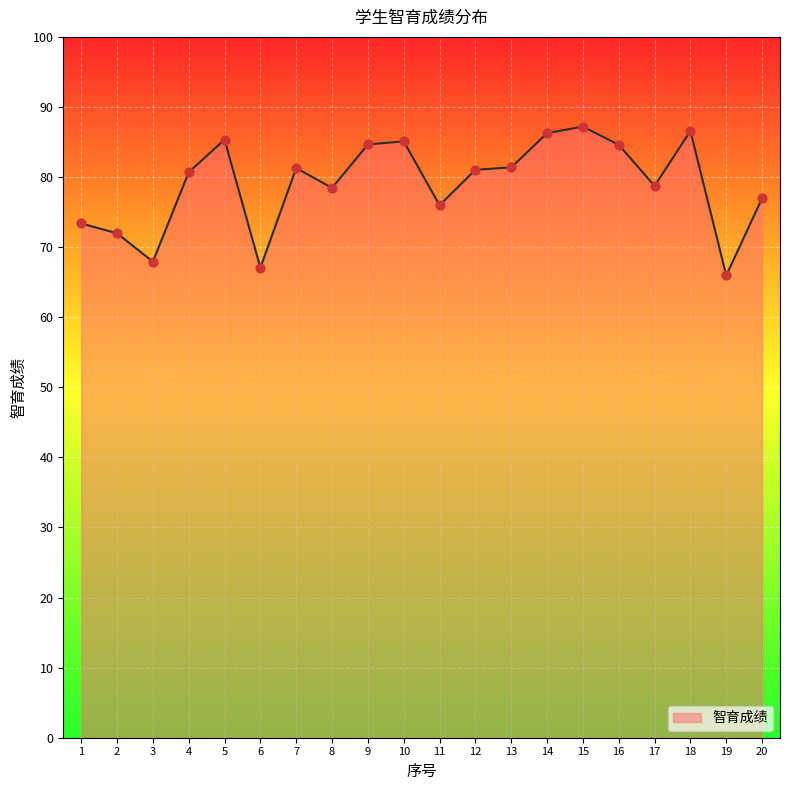

What is the ratio of the value at 5 to the value at 13?

1.0